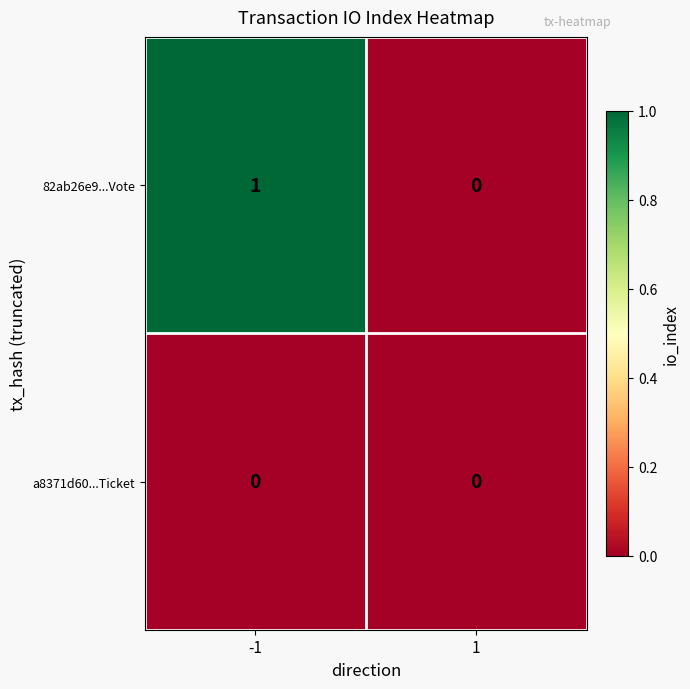

Count the number of data series in this chart.

2